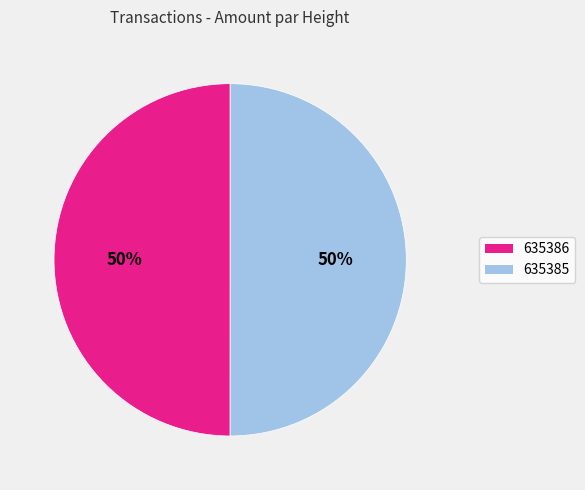

Approximately how many times larger is the value at 635385 compared to 635386?

1.0